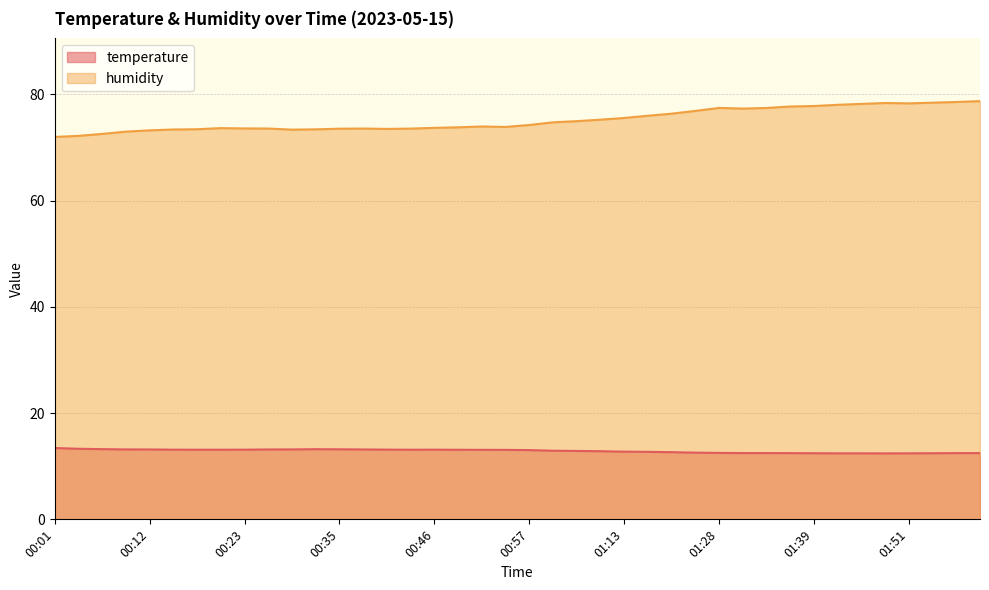

Which has a higher value, 02:00 or 00:46?

00:46